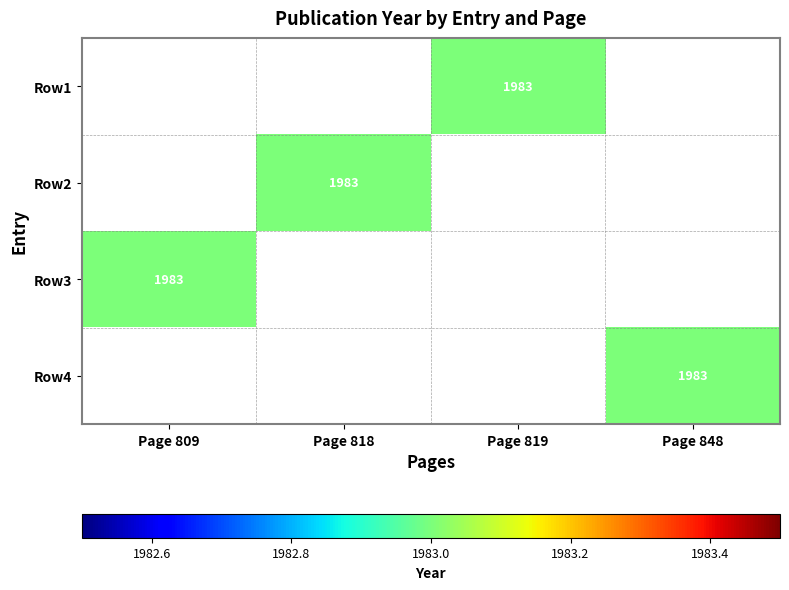

List the series in order of their peak value, lowest first.

Row1, Row2, Row3, Row4